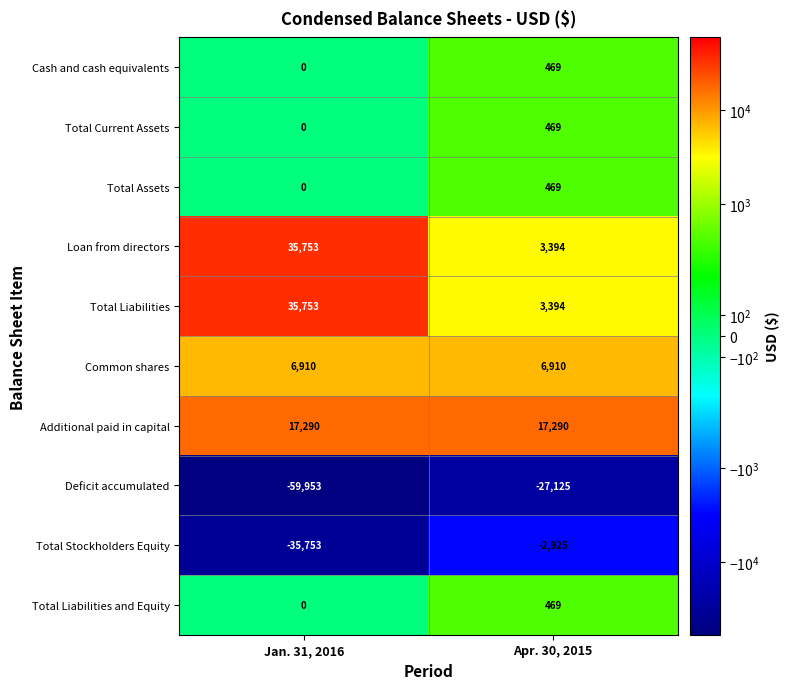

Reading right to left, what are all the values shown in this chart?

Cash and cash equivalents: Apr. 30, 2015=469	Jan. 31, 2016=0
Total Current Assets: Apr. 30, 2015=469	Jan. 31, 2016=0
Total Assets: Apr. 30, 2015=469	Jan. 31, 2016=0
Loan from directors: Apr. 30, 2015=3394	Jan. 31, 2016=35753
Total Liabilities: Apr. 30, 2015=3394	Jan. 31, 2016=35753
Common shares: Apr. 30, 2015=6910	Jan. 31, 2016=6910
Additional paid in capital: Apr. 30, 2015=17290	Jan. 31, 2016=17290
Deficit accumulated: Apr. 30, 2015=-27125	Jan. 31, 2016=-59953
Total Stockholders Equity: Apr. 30, 2015=-2925	Jan. 31, 2016=-35753
Total Liabilities and Equity: Apr. 30, 2015=469	Jan. 31, 2016=0